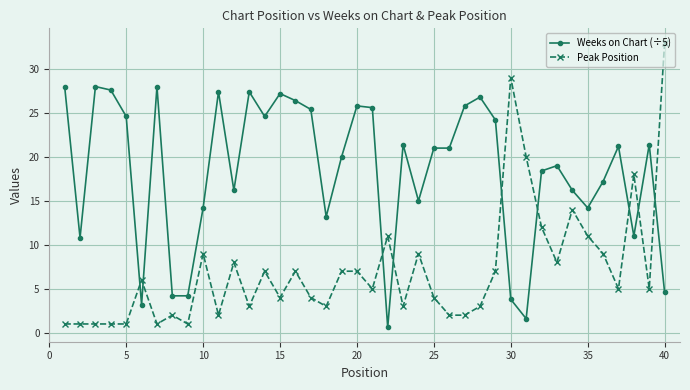

What is the value of the Weeks on Chart (÷5) point at the 11th from the left?

27.4